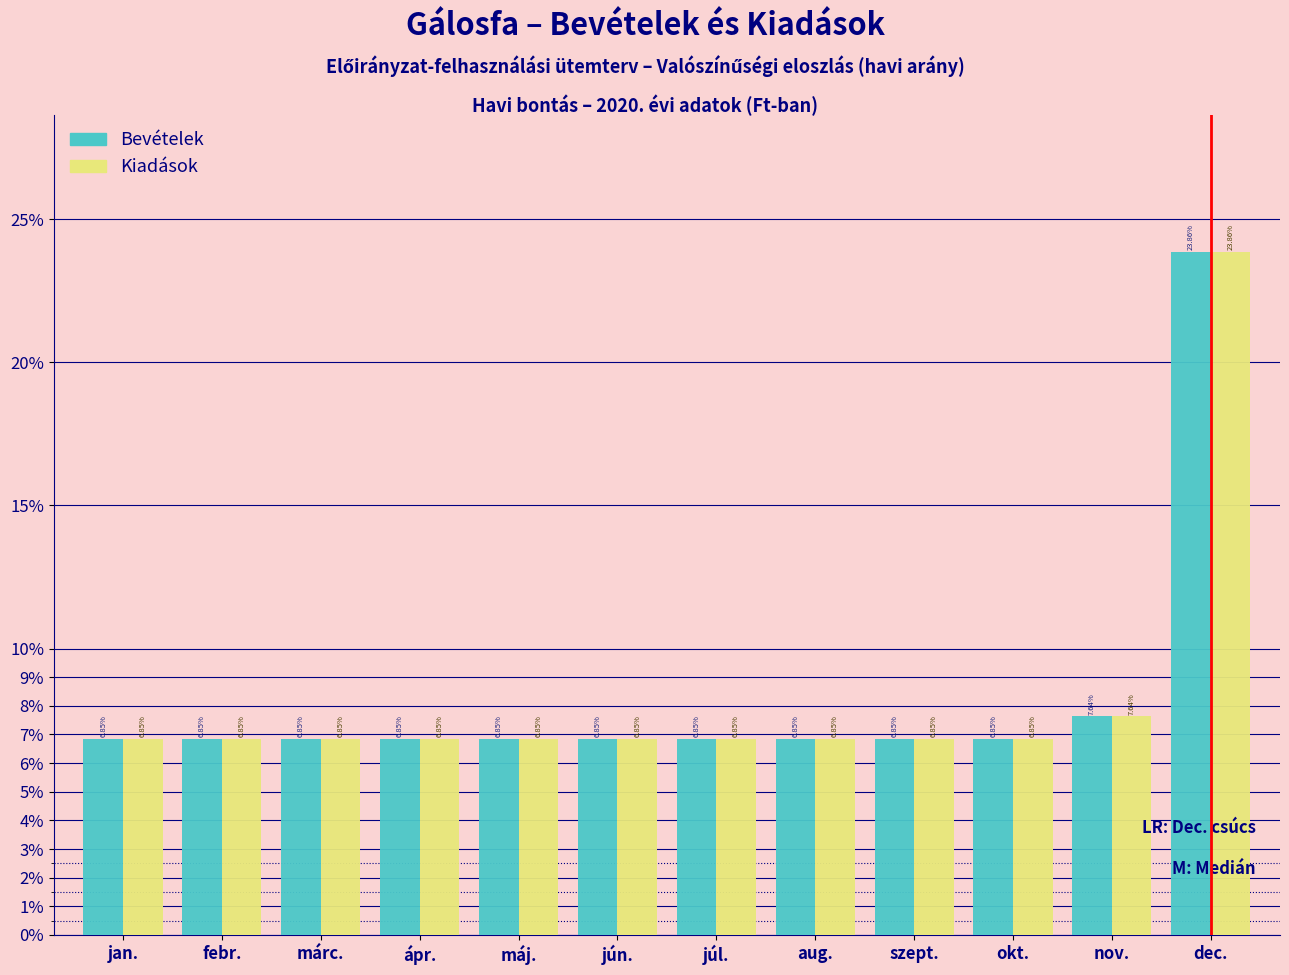

What is the difference between the maximum and minimum values in the Kiadások series?

17.0